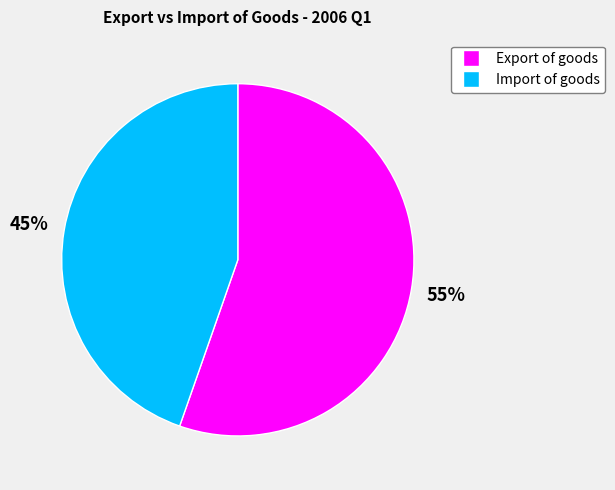

What is the largest slice in the pie chart?

Export of goods